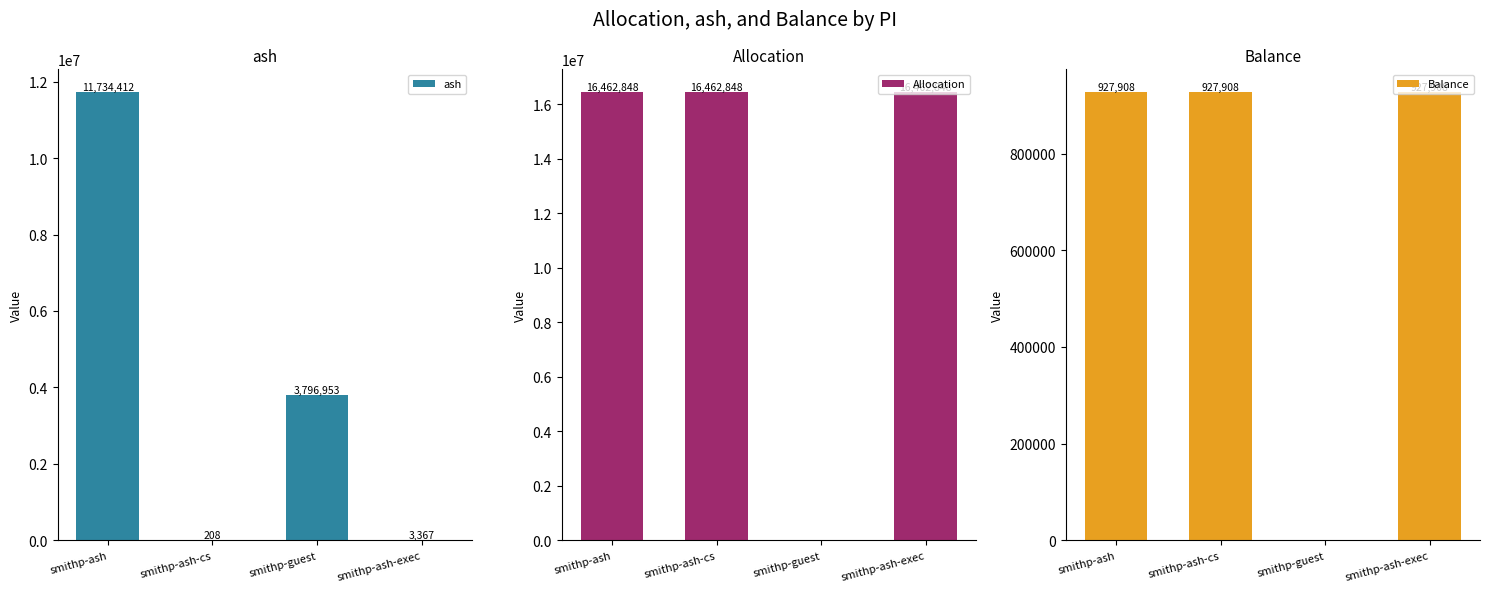

The value of ash at smithp-ash is 11734411.7. True or false?

True